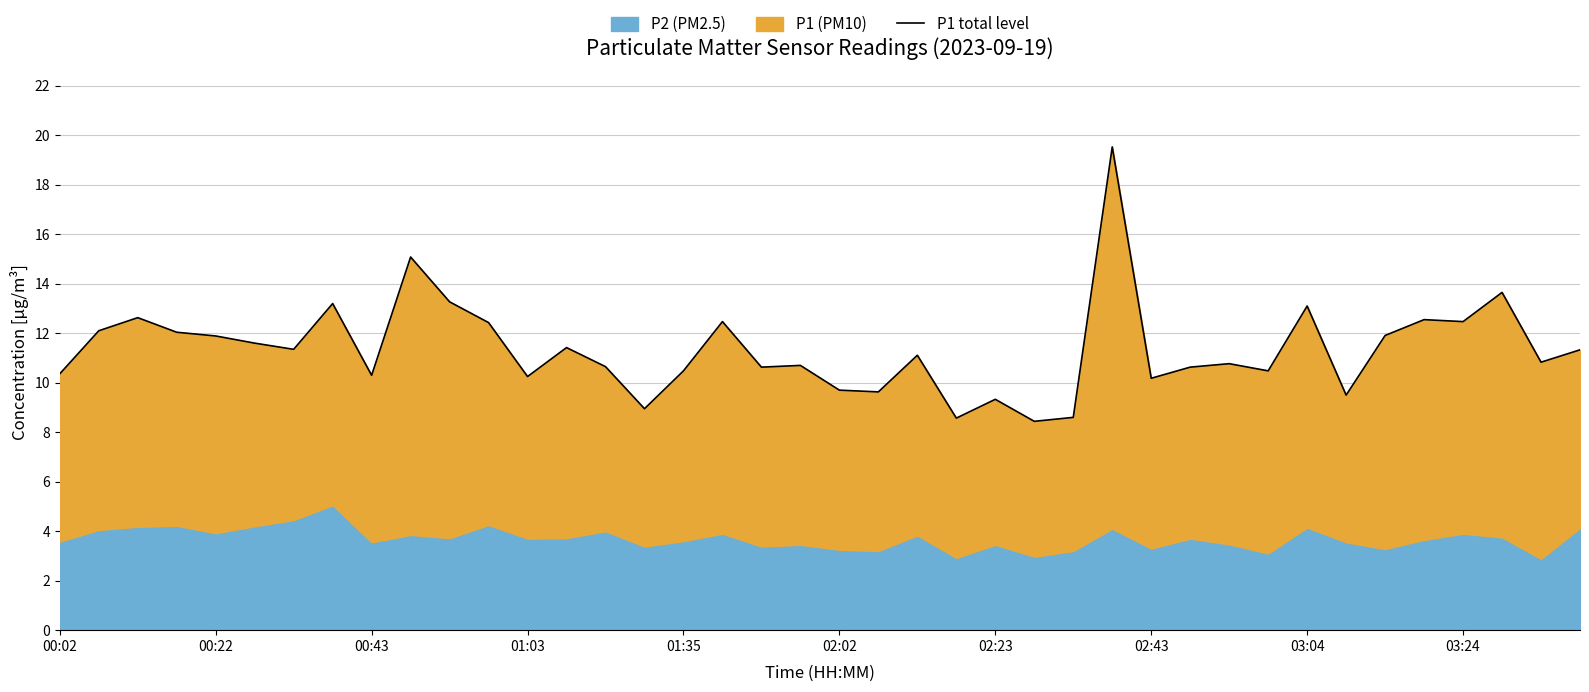

At which label is the value closest to 13?

03:04